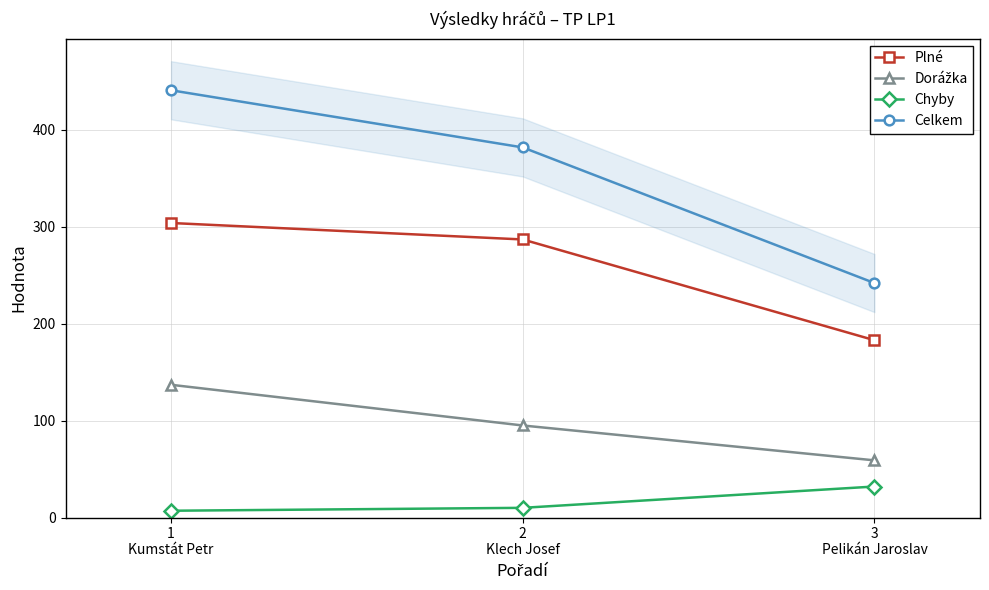

Between 2
Klech Josef and 1
Kumstát Petr, which is larger?

1
Kumstát Petr